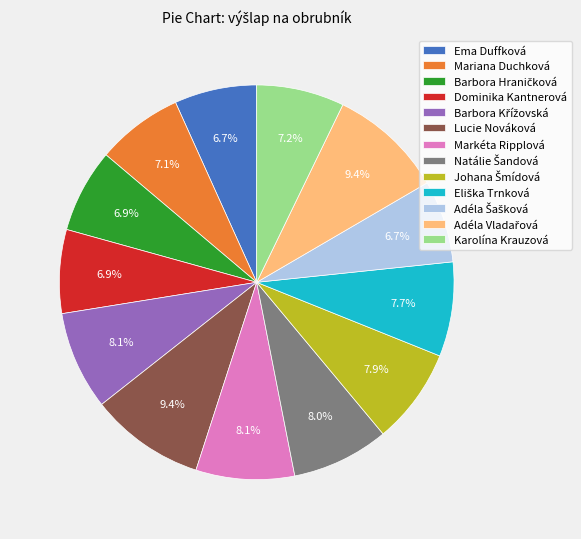

Do Karolína Krauzová and Markéta Ripplová together represent more than half of the pie?

No